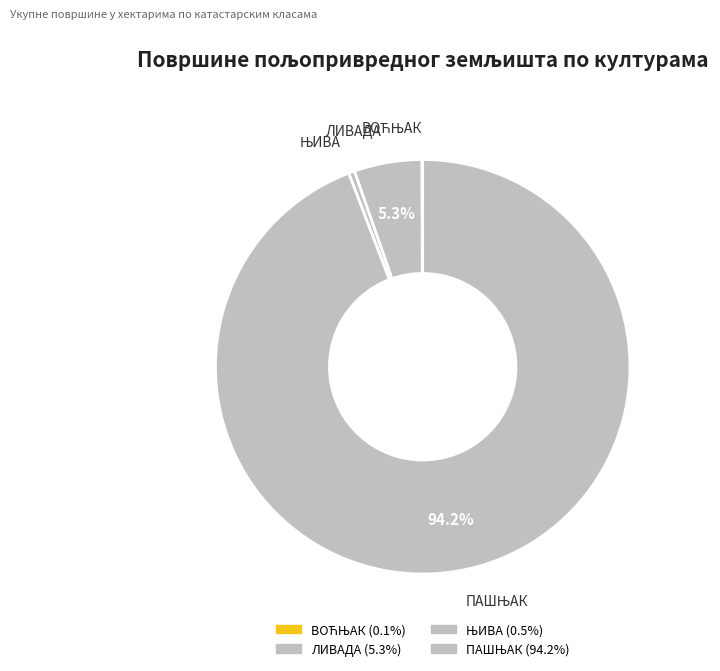

To the nearest percent, what is the difference between the ЊИВА and ПАШЊАК slice percentages?

94%